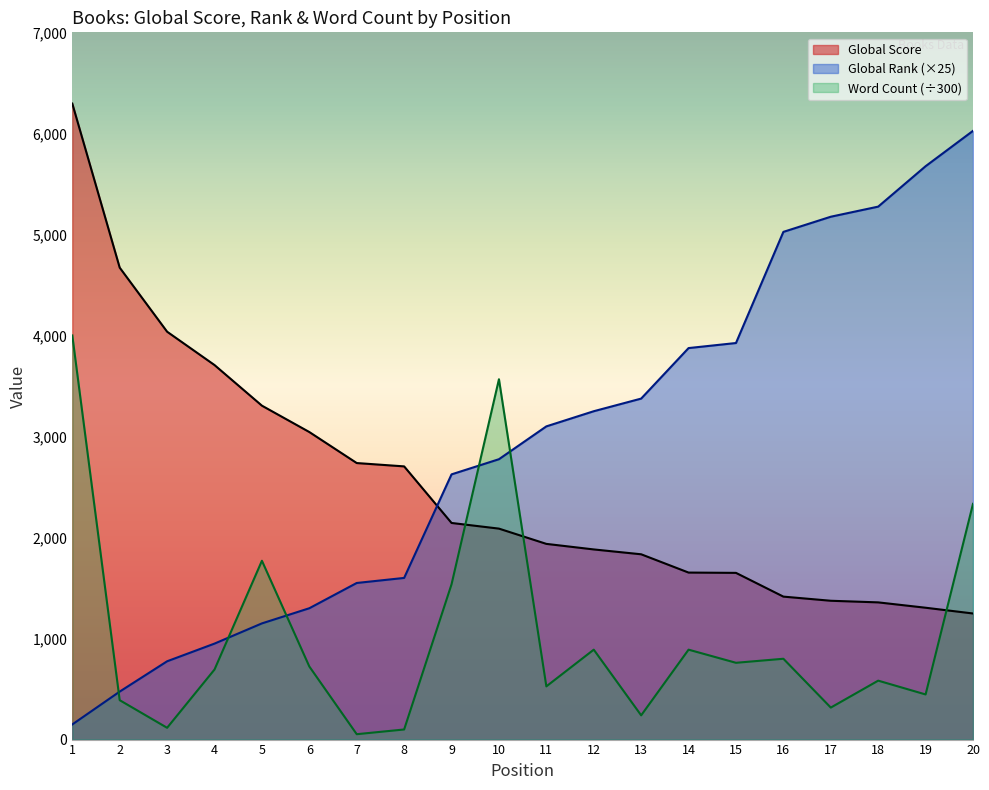

What are all the series names shown in the legend?

Global Score, Global Rank (×25), Word Count (÷300)